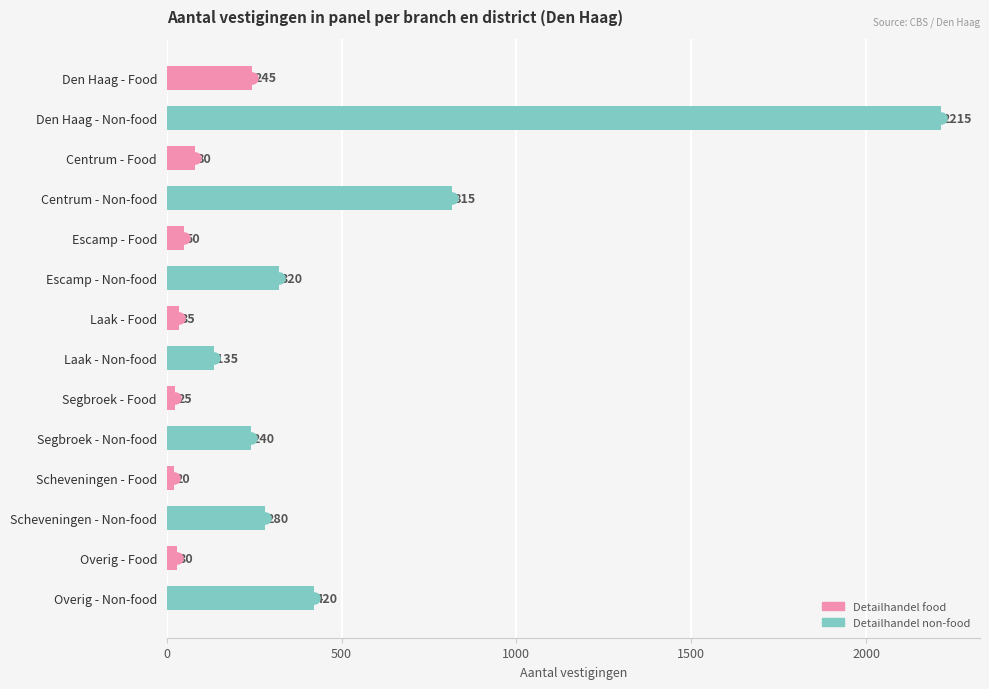

What is the difference between the values at Laak - Non-food and Centrum - Non-food?

680